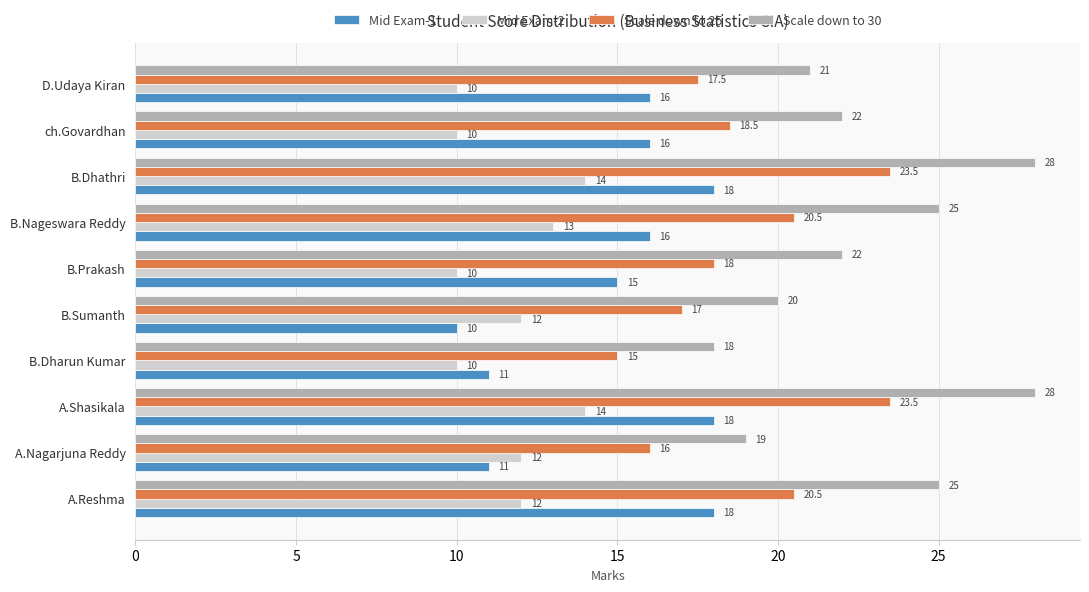

What is the sum of all Scale down to 30 values?

228.0